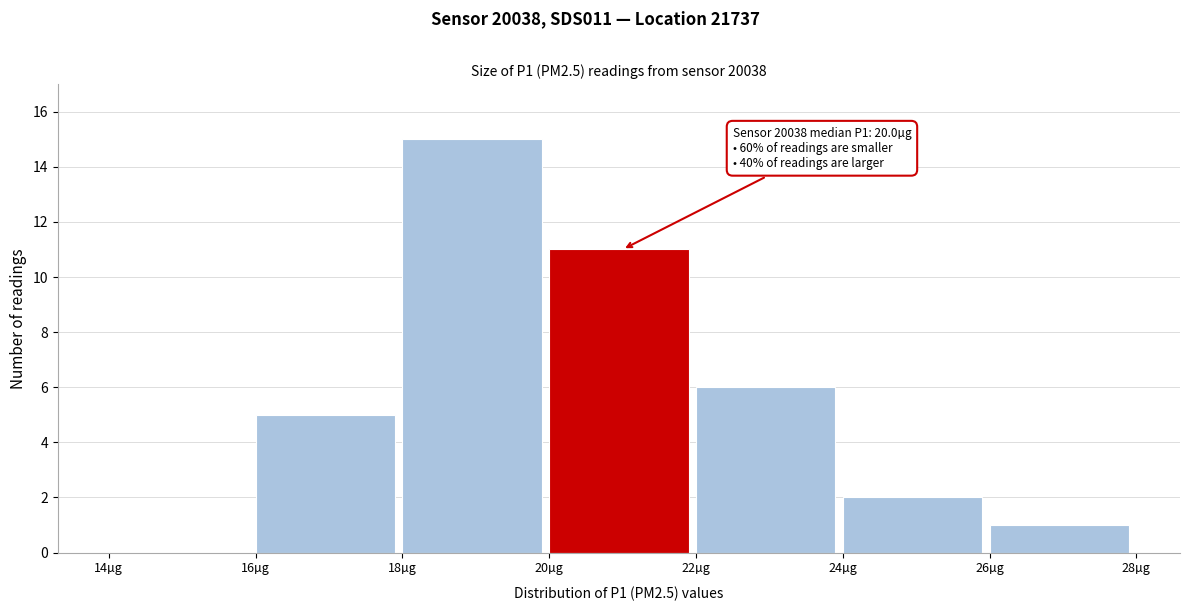

Which range on the x-axis has the tallest bar?

18 to 20